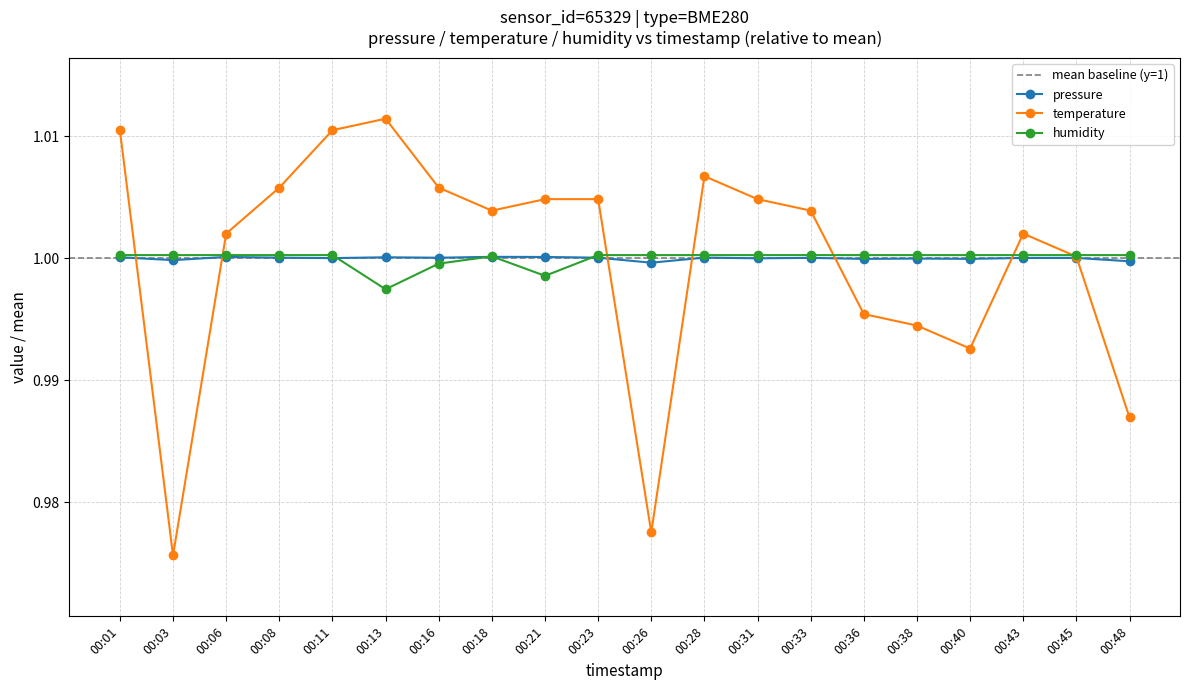

Is the value of temperature at 00:23 greater than the value of humidity at 00:40?

Yes